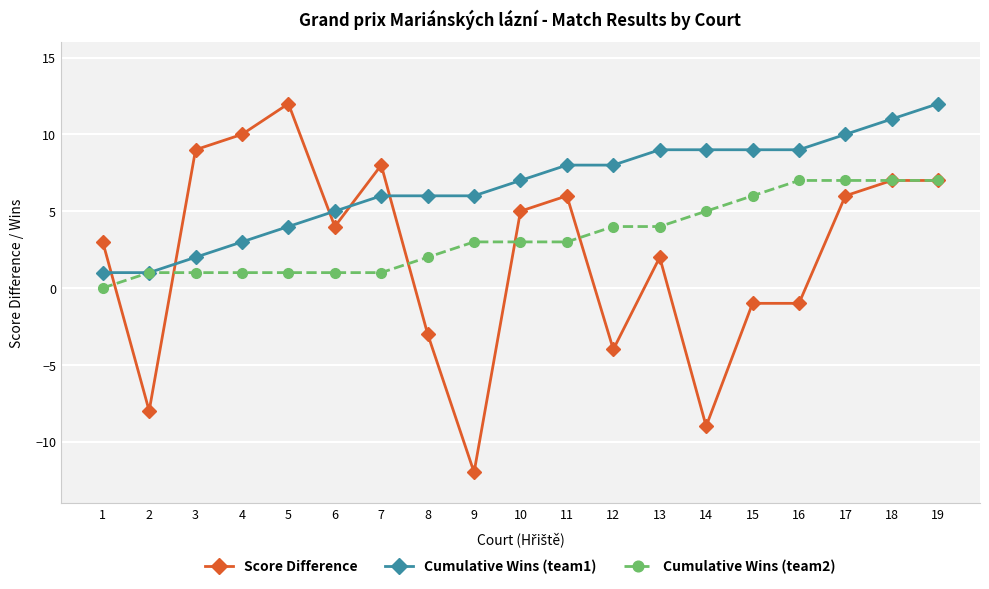

What is the total value across all series at 7?

15